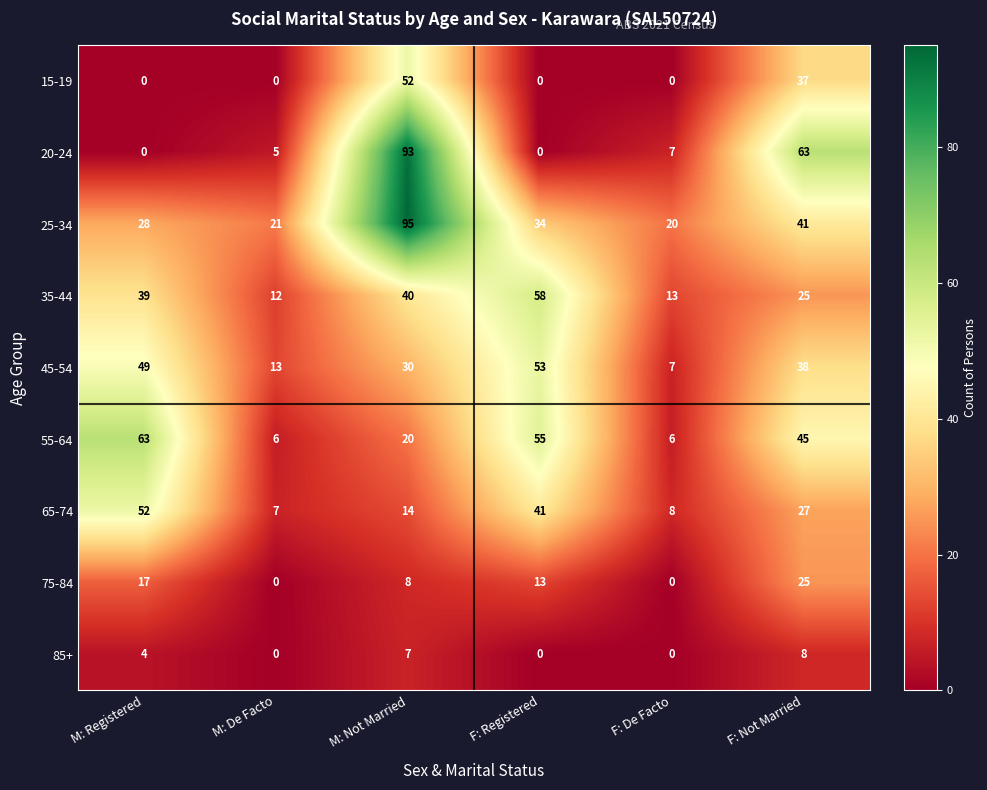

The 35-44 series shows 20 at F: De Facto. True or false?

False